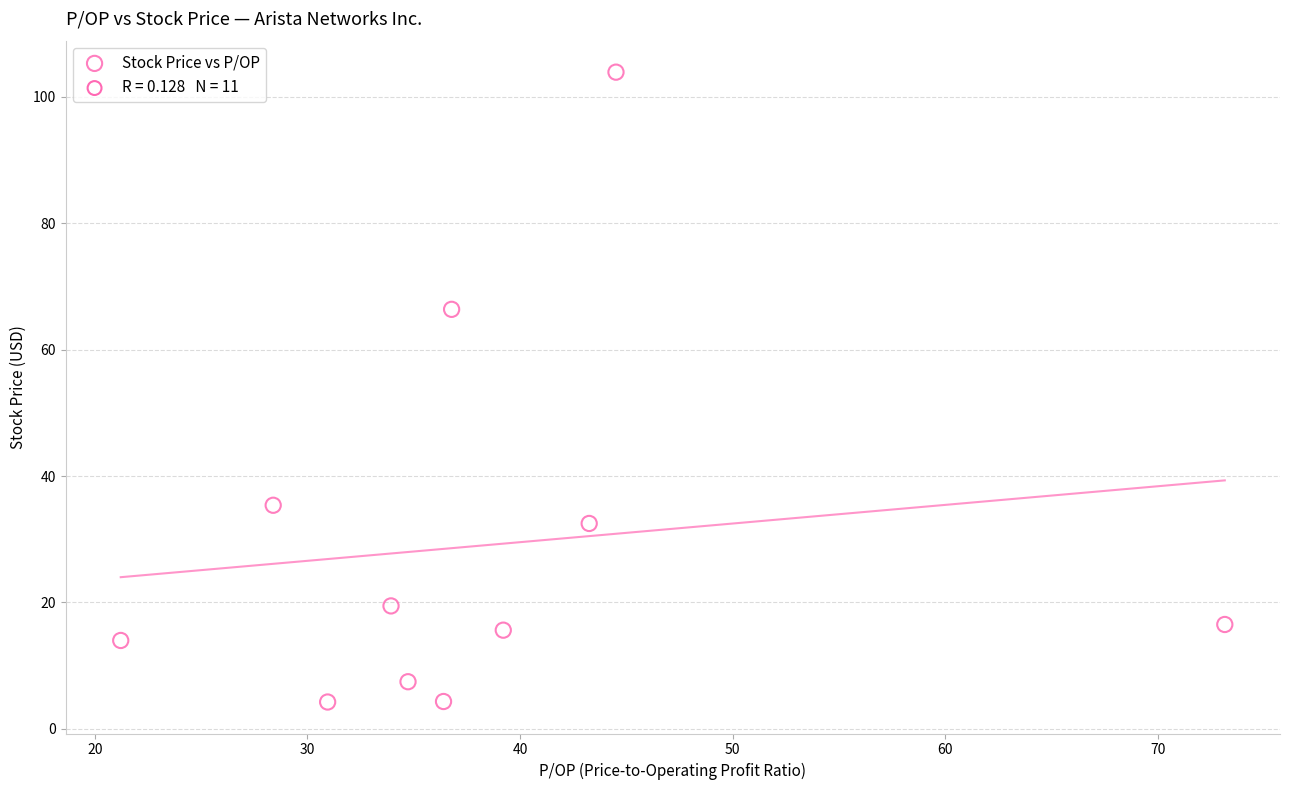

What is the average Y value?

29.1